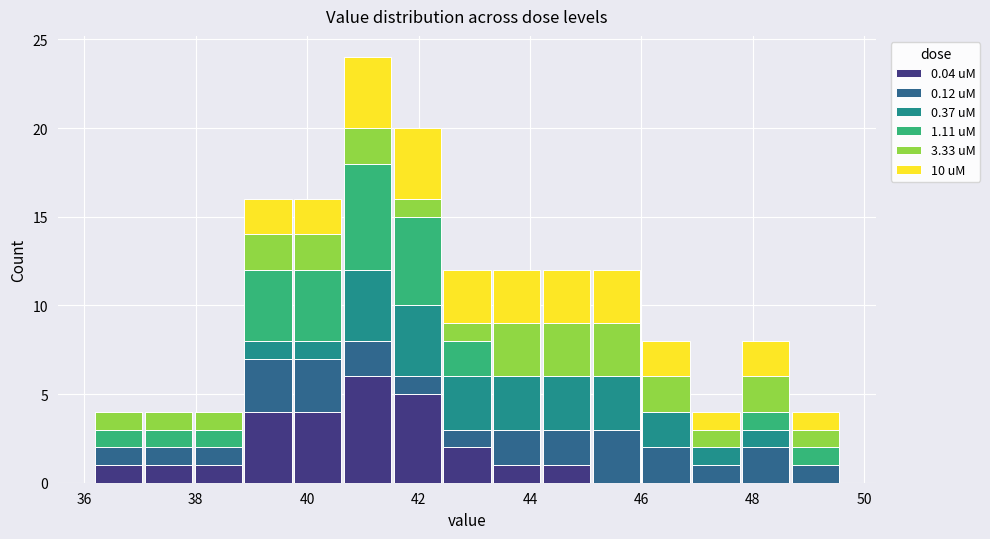

Which range on the x-axis has the tallest stacked bar (by total height)?

40.6 to 41.6